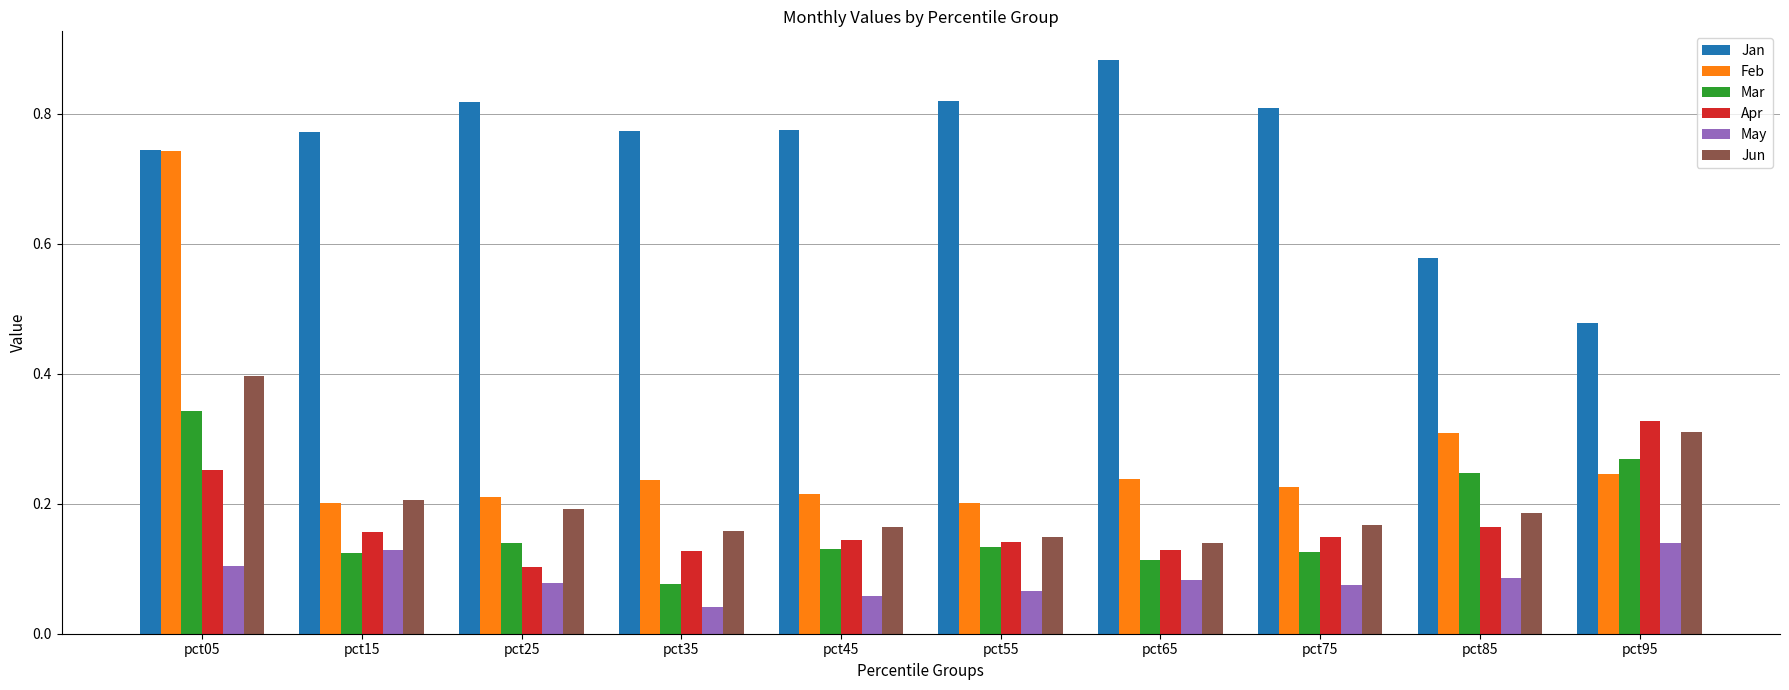

Are the bars grouped side by side (vs. stacked)?

Yes